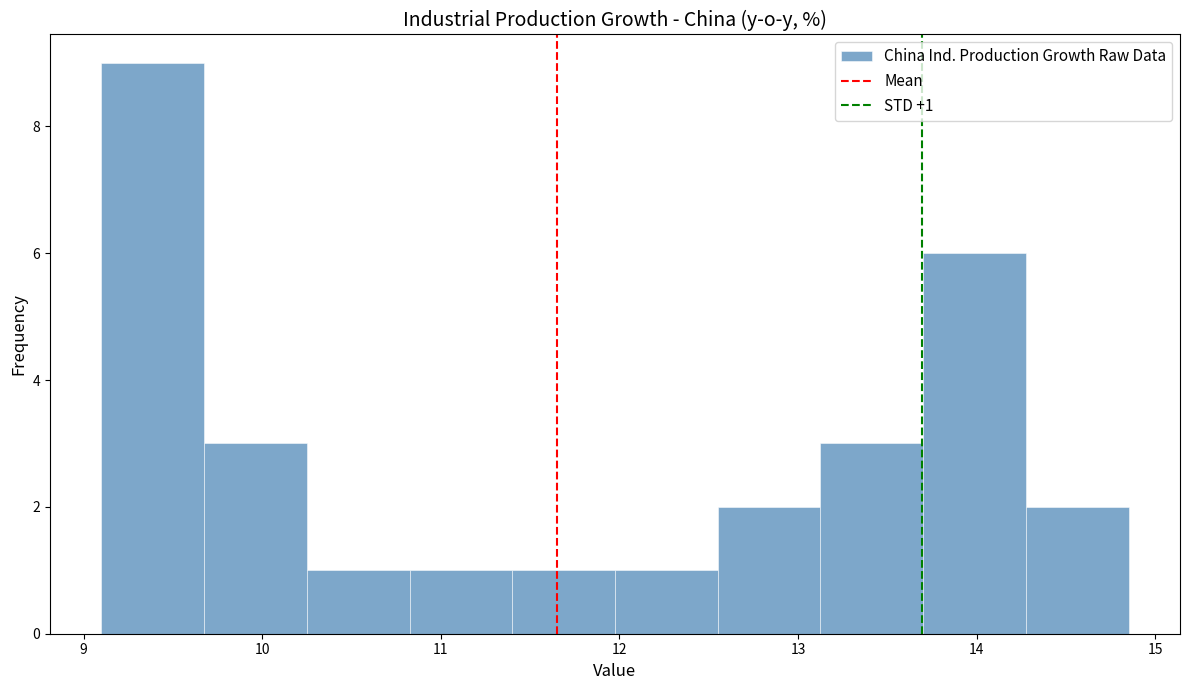

Over which range of the x-axis is the bar tallest?

9.1 to 9.7